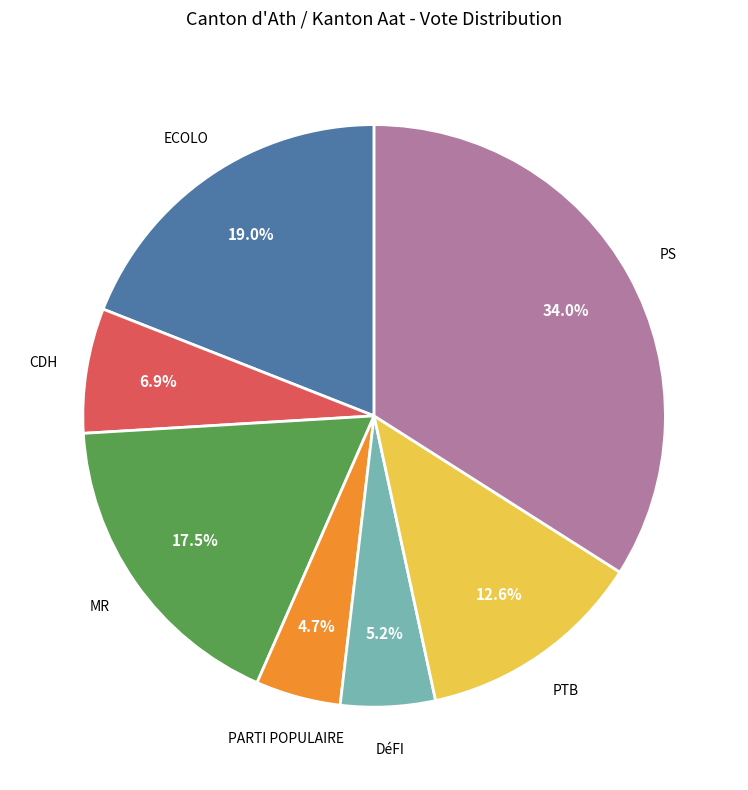

How many slices are in this pie chart?

7